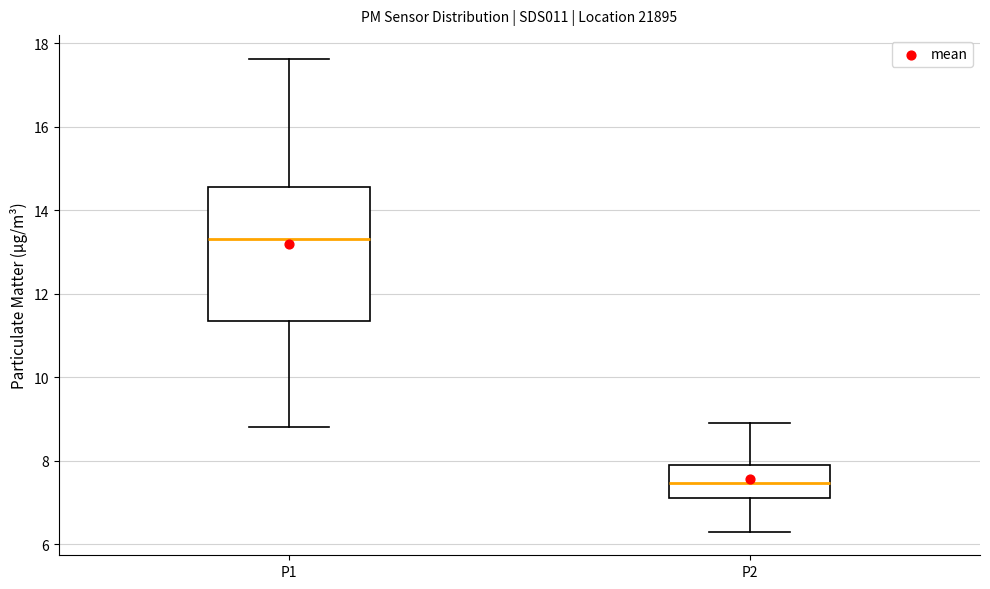

Which box is the tallest, from its lower edge to its upper edge?

P1